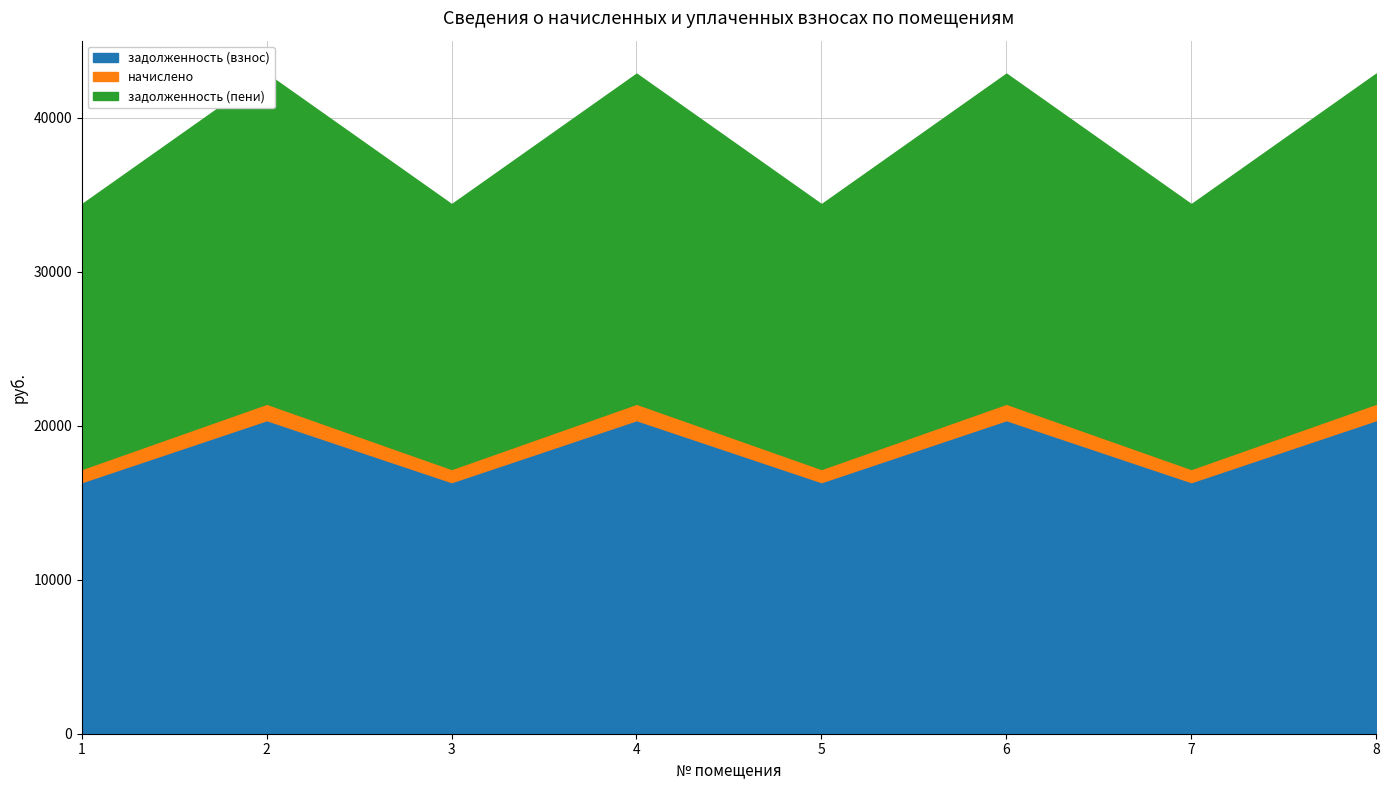

True or false: задолженность (взнос) and начислено intersect in this chart.

False